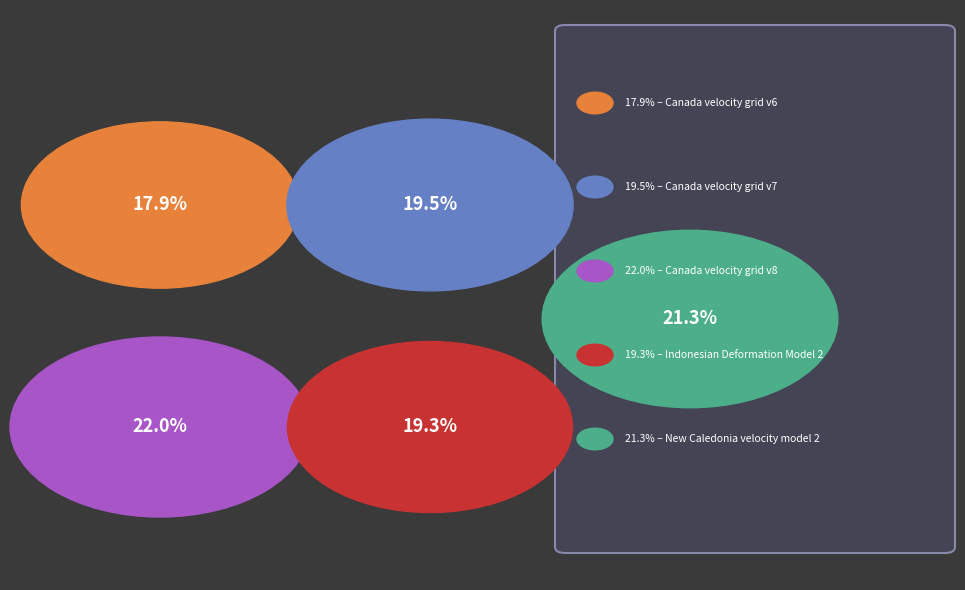

Which slice is the smallest?

Canada velocity grid v6